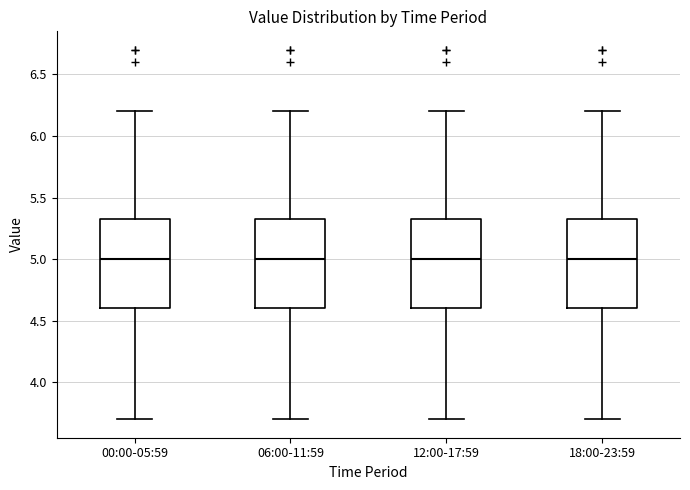

Where does the median line of the box for 06:00-11:59 sit on the y-axis? The values are not printed on the chart, so give them approximately, as read against the axis.

5.00